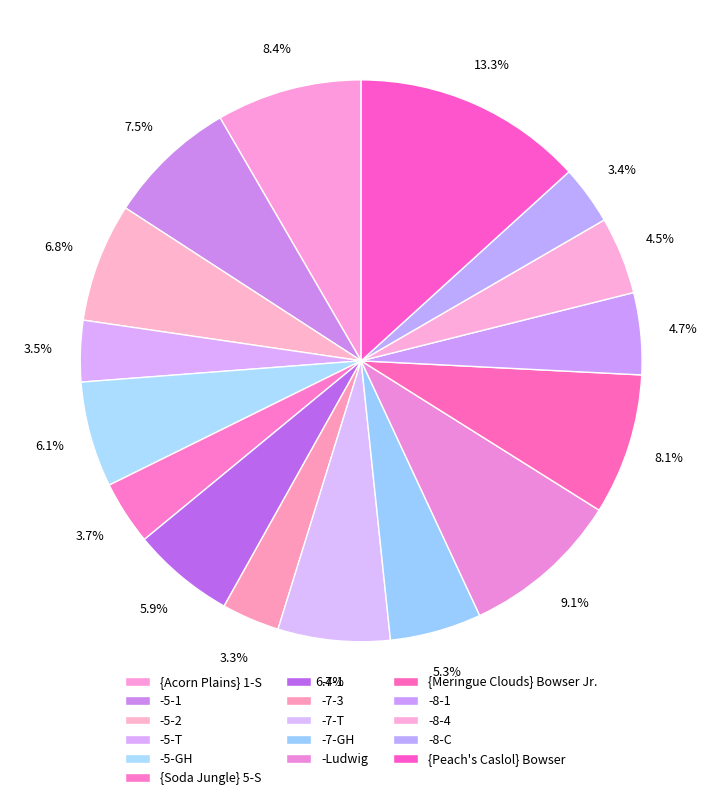

To the nearest percent, what portion does -8-4 represent?

4%